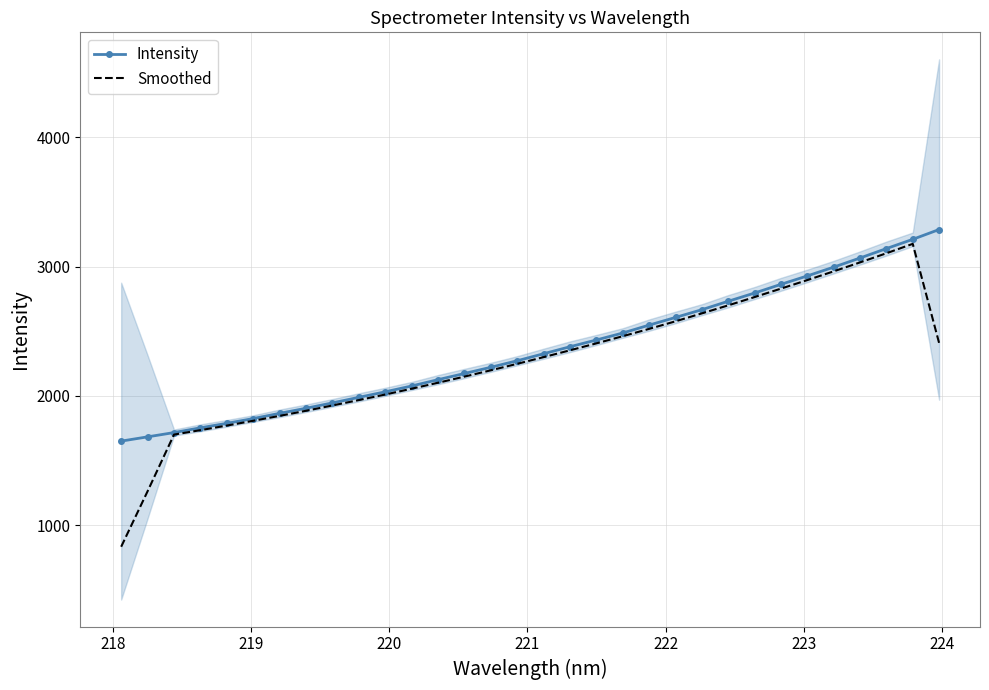

True or false: Smoothed and Intensity intersect in this chart.

False